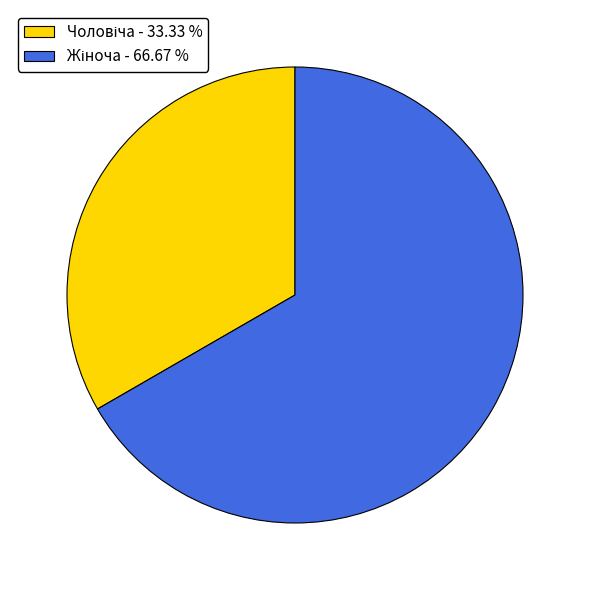

Is there any slice that represents more than half of the pie?

Yes